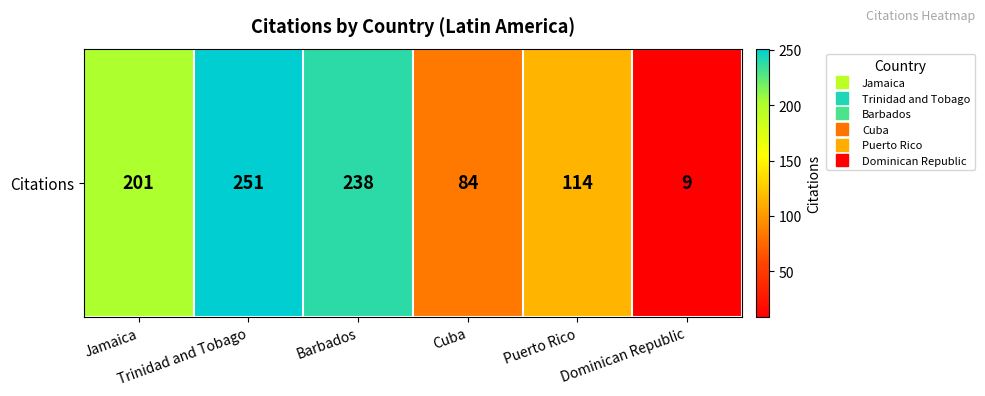

What is the difference between the values at Barbados and Dominican Republic?

229